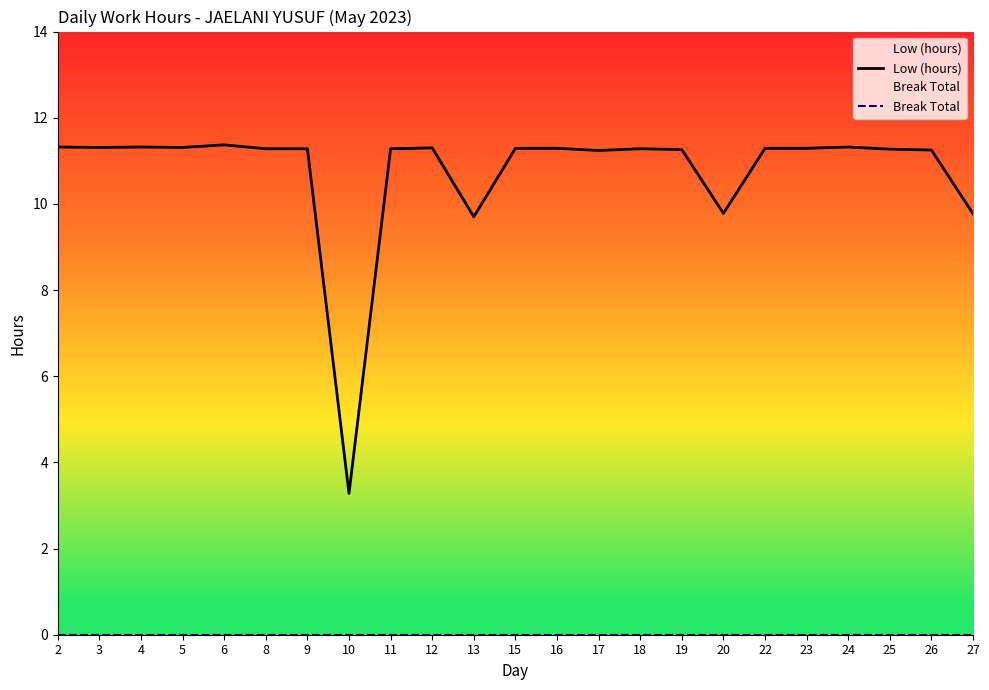

How many values in the Low (hours) series exceed 11?

19